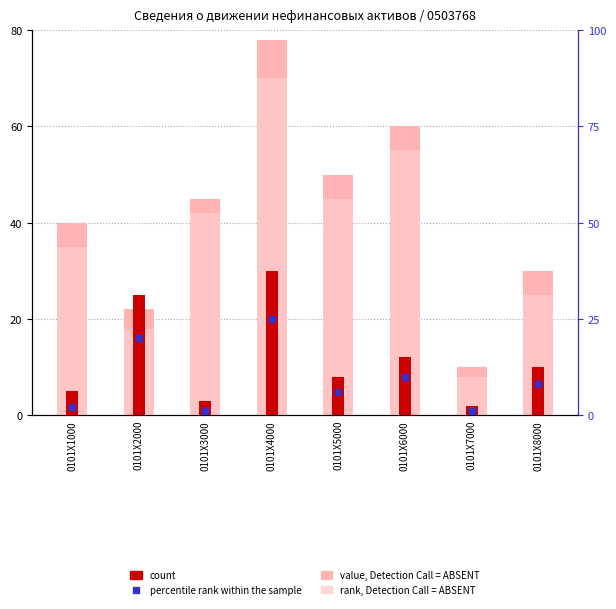

List the series in order of their peak value, highest first.

value, Detection Call = ABSENT, rank, Detection Call = ABSENT, count, percentile rank within the sample